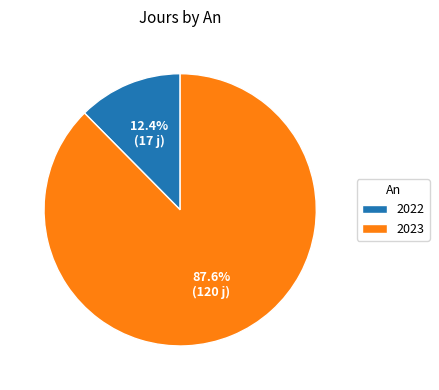

Does any single category account for the majority?

Yes